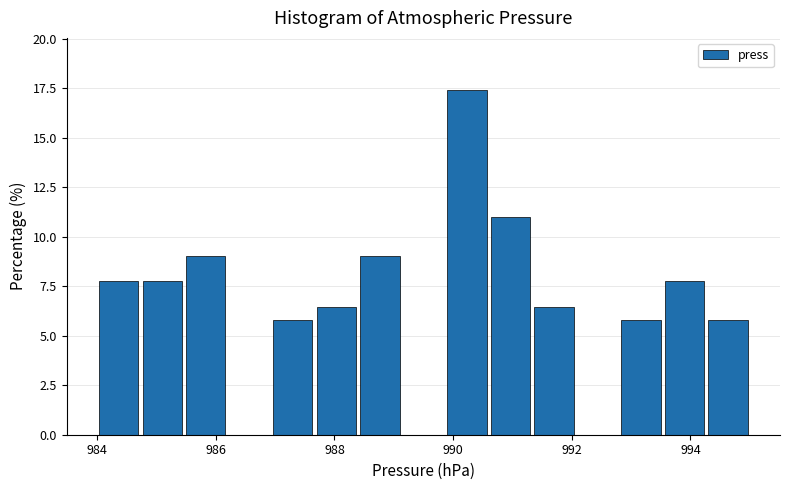

Around what value on the x-axis is the tallest bar? Give the approximate position of its centre, as read against the axis.

990.2